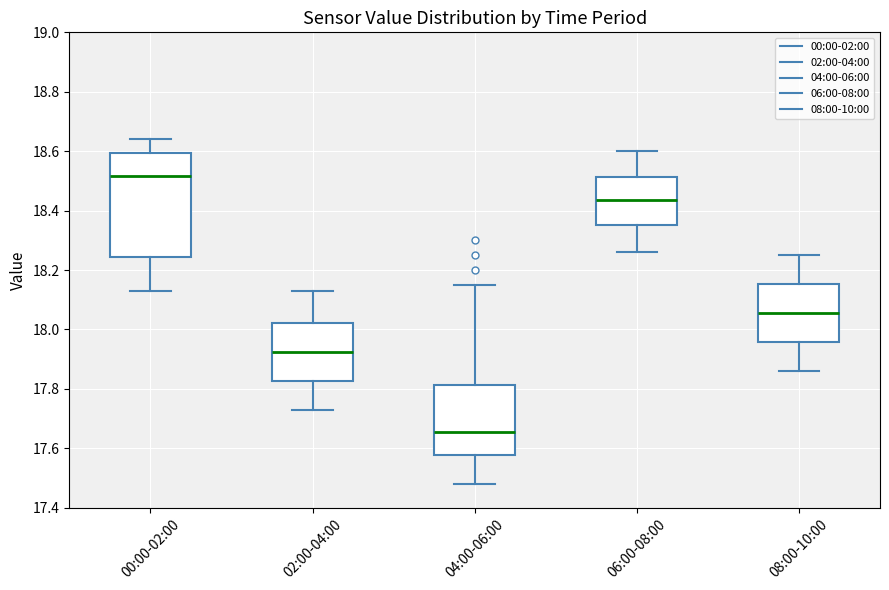

Which box has the lowest median line?

04:00-06:00